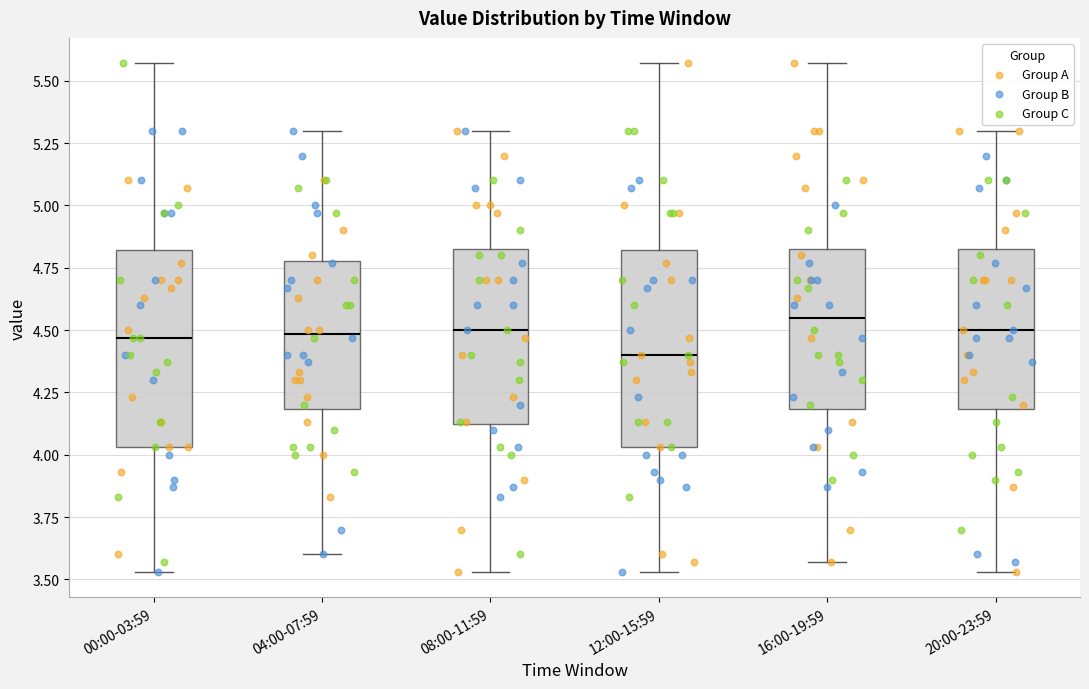

Where does the lower whisker of the box for 20:00-23:59 end on the y-axis? The values are not printed on the chart, so give them approximately, as read against the axis.

3.55